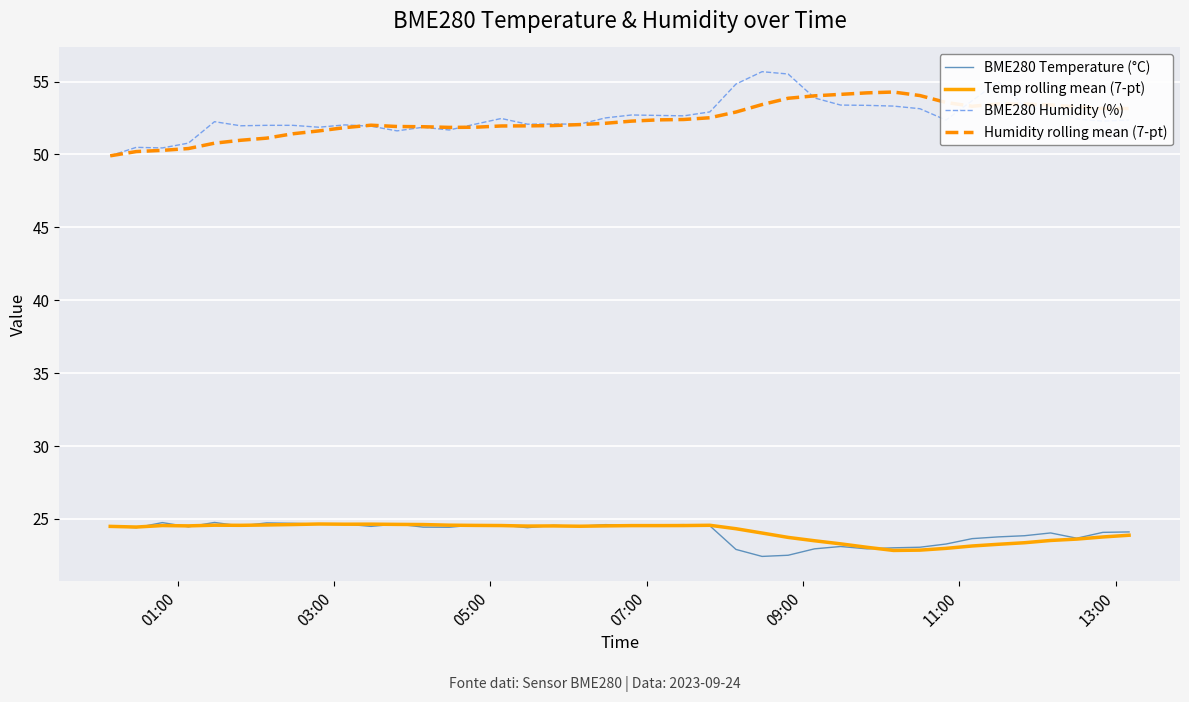

How many lines are shown in the chart?

4